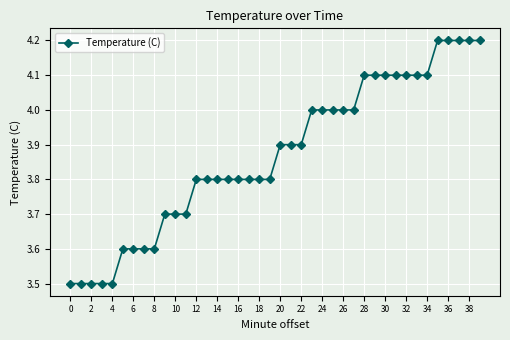

What is the minimum value shown in the chart?

3.5